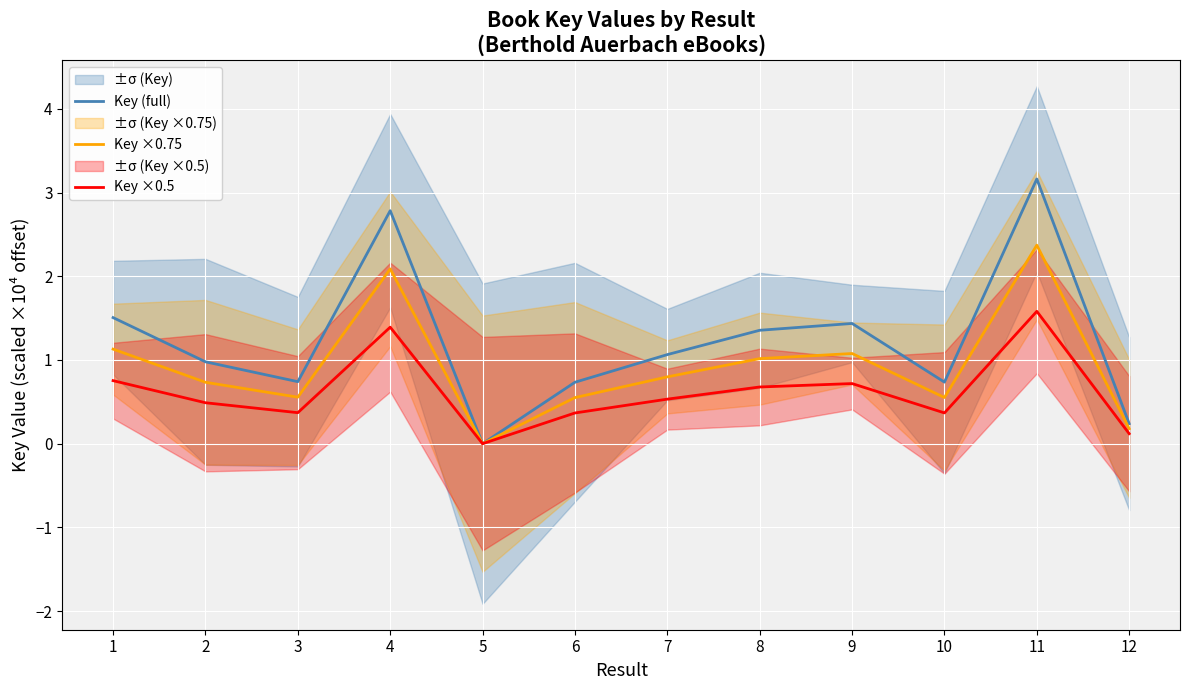

What is the average value of the Key ×0.75 series?

0.9